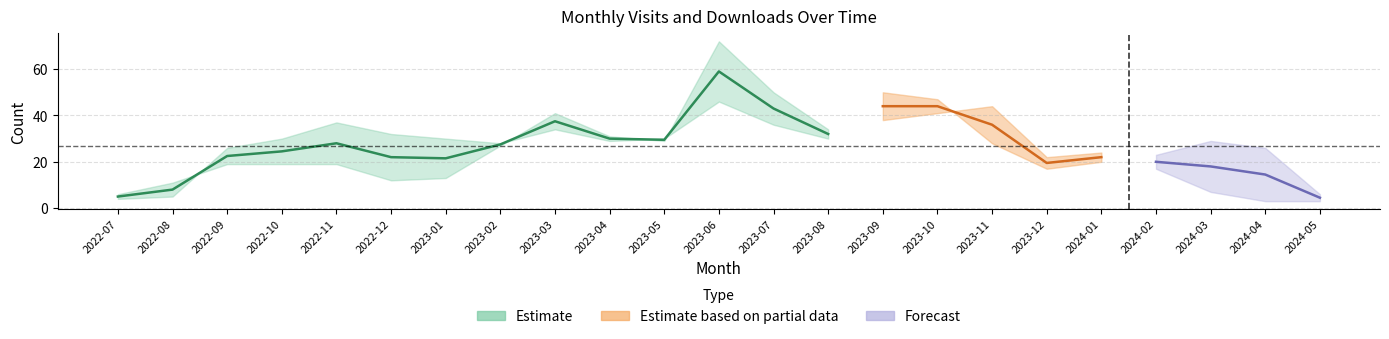

Reading left to right, transcribe all the data shown in this chart.

monthly_visit: 2022-07=4	2022-08=5	2022-09=26	2022-10=30	2022-11=37	2022-12=32	2023-01=30	2023-02=28	2023-03=34	2023-04=29	2023-05=30	2023-06=46	2023-07=36	2023-08=30	2023-09=38	2023-10=41	2023-11=44	2023-12=22	2024-01=24	2024-02=23	2024-03=29	2024-04=26	2024-05=6
monthly_download_resource: 2022-07=6	2022-08=11	2022-09=19	2022-10=19	2022-11=19	2022-12=12	2023-01=13	2023-02=27	2023-03=41	2023-04=31	2023-05=29	2023-06=72	2023-07=50	2023-08=34	2023-09=50	2023-10=47	2023-11=28	2023-12=17	2024-01=20	2024-02=17	2024-03=7	2024-04=3	2024-05=3